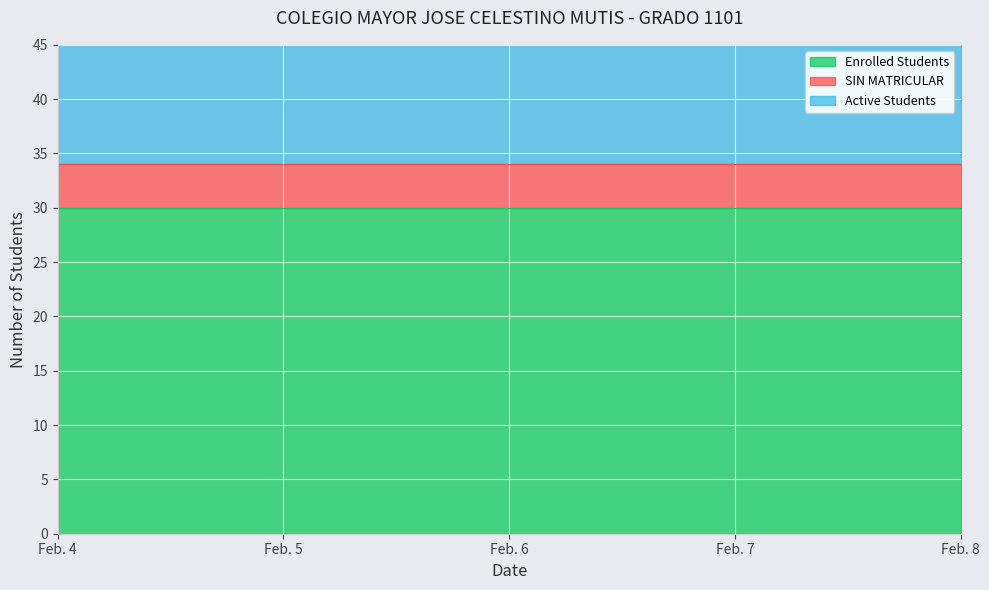

Reading left to right, what are all the values shown in this chart?

Enrolled Students: Feb. 4=30	Feb. 5=30	Feb. 6=30	Feb. 7=30	Feb. 8=30
SIN MATRICULAR: Feb. 4=4	Feb. 5=4	Feb. 6=4	Feb. 7=4	Feb. 8=4
Active Students: Feb. 4=26	Feb. 5=26	Feb. 6=26	Feb. 7=26	Feb. 8=26